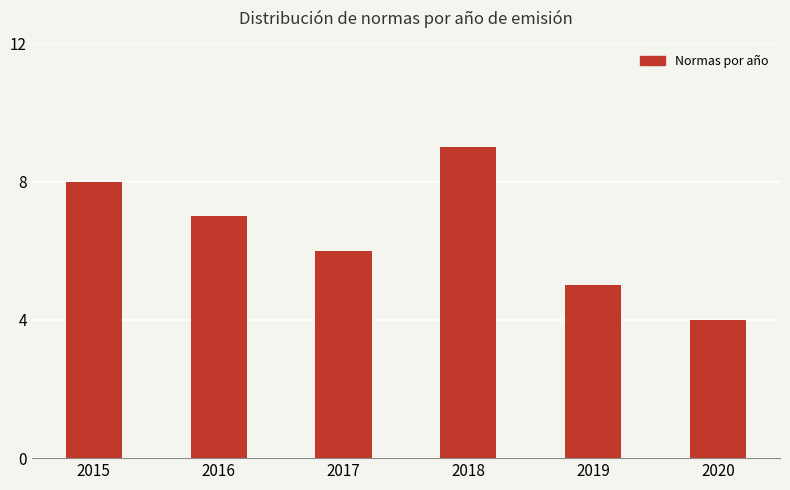

The value at 2020 is 3. True or false?

False